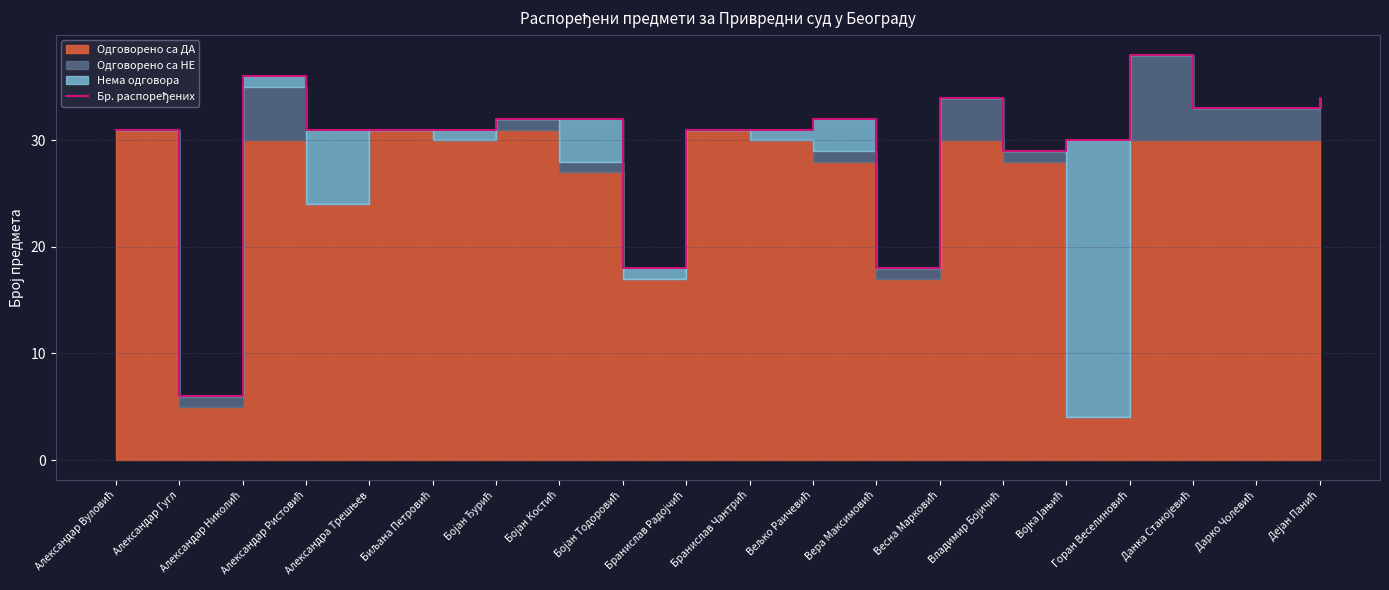

Reading left to right, transcribe all the data shown in this chart.

Александар Вуловић=31	Александар Гугл=6	Александар Николић=36	Александар Ристовић=31	Александра Трешњев=31	Биљана Петровић=31	Бојан Ђурић=32	Бојан Костић=32	Бојан Тодоровић=18	Бранислав Радојчић=31	Бранислав Чантрић=31	Вељко Раичевић=32	Вера Максимовић=18	Весна Марковић=34	Владимир Бојичић=29	Војка Јањић=30	Горан Веселиновић=38	Данка Станојевић=33	Дарко Чолевић=33	Дејан Панић=34